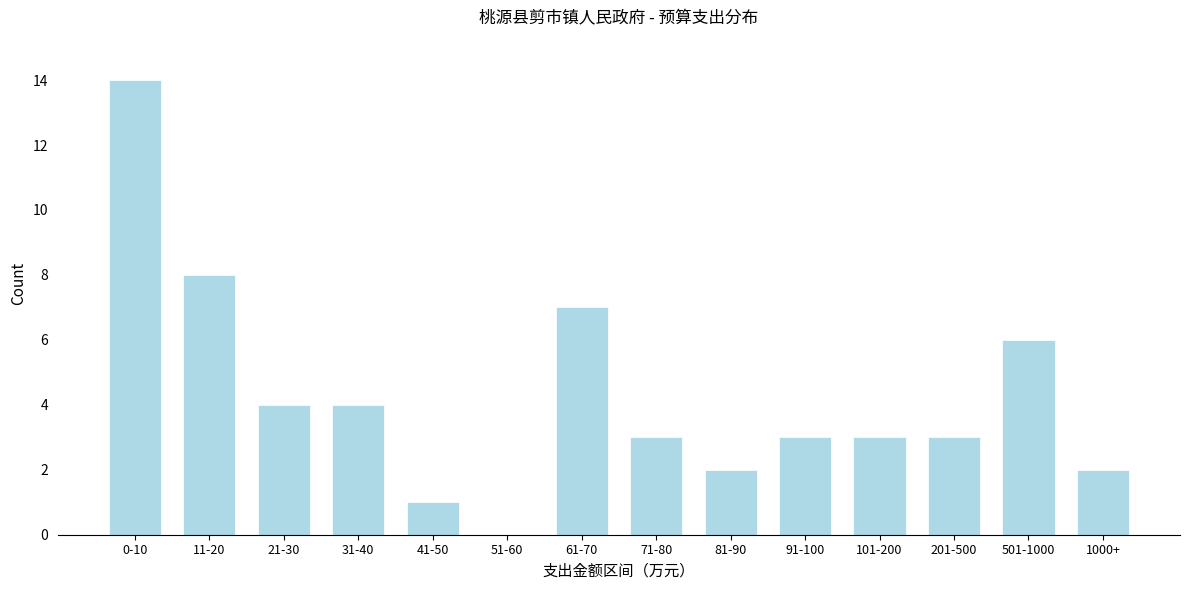

Reading left to right, list all the values displayed in this chart.

0-10=14	11-20=8	21-30=4	31-40=4	41-50=1	51-60=0	61-70=7	71-80=3	81-90=2	91-100=3	101-200=3	201-500=3	501-1000=6	1000+=2